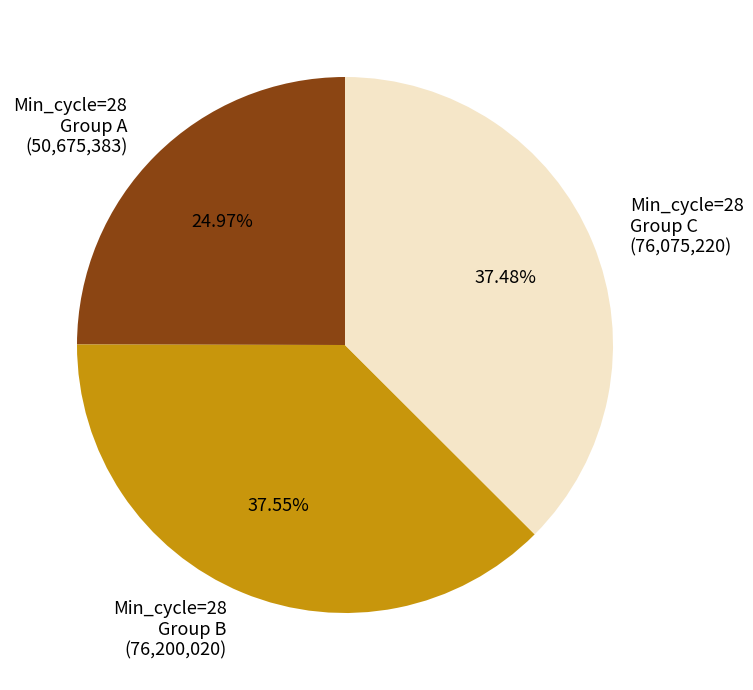

Count the number of slices in the pie.

3